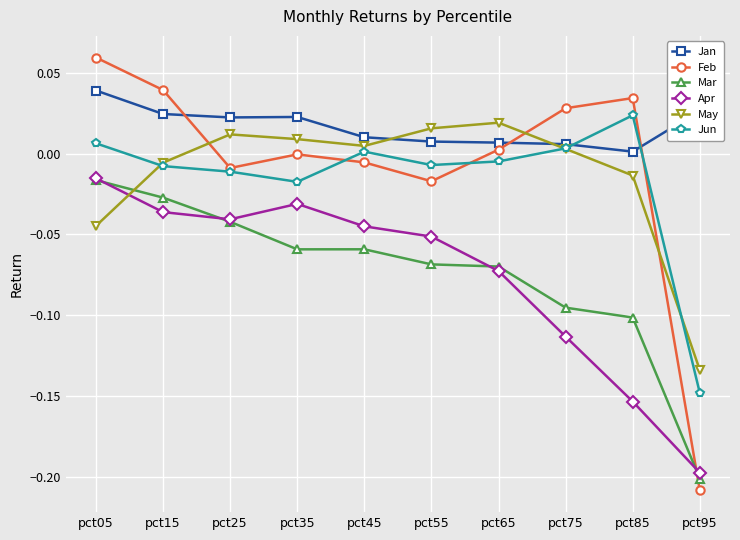

How many lines are shown in the chart?

6